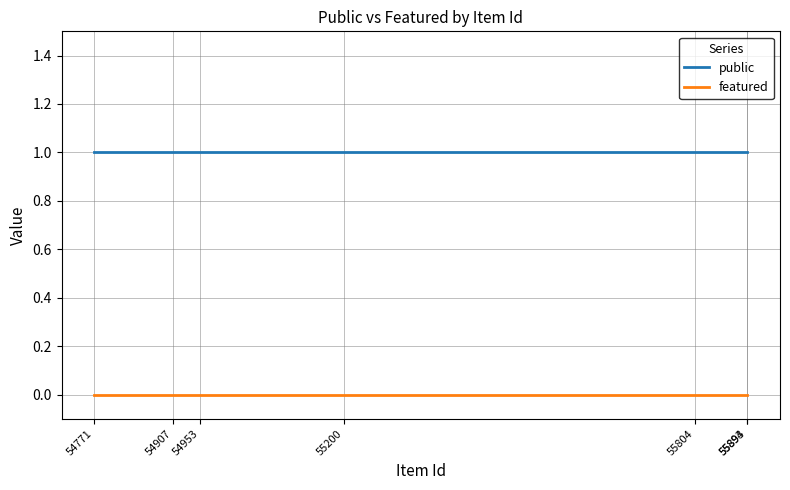

Is the value of featured at 54953 greater than the value of public at 54907?

No